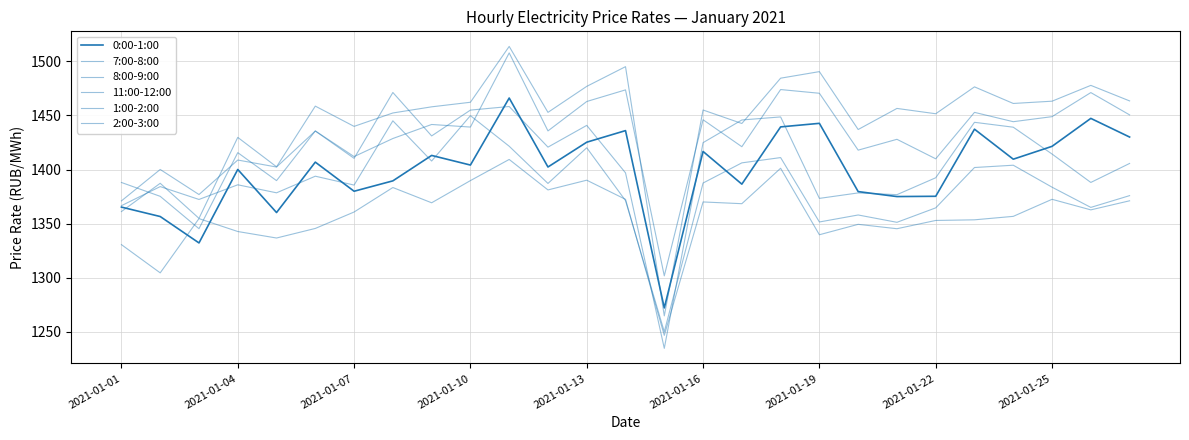

How many lines are shown in the chart?

6